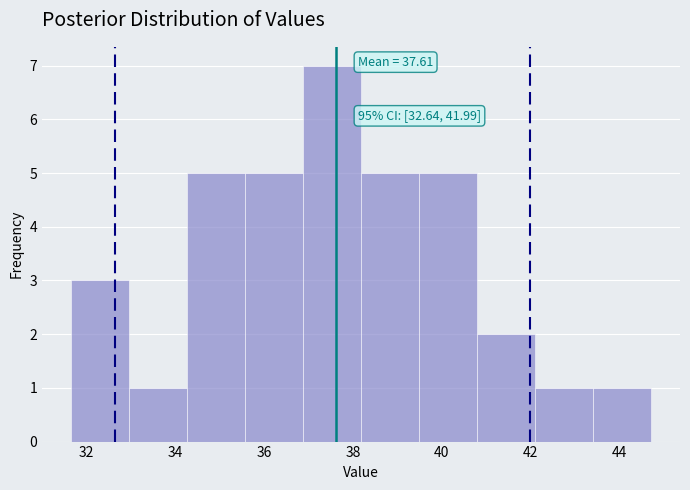

Which range on the x-axis has the tallest bar?

36.8 to 38.2